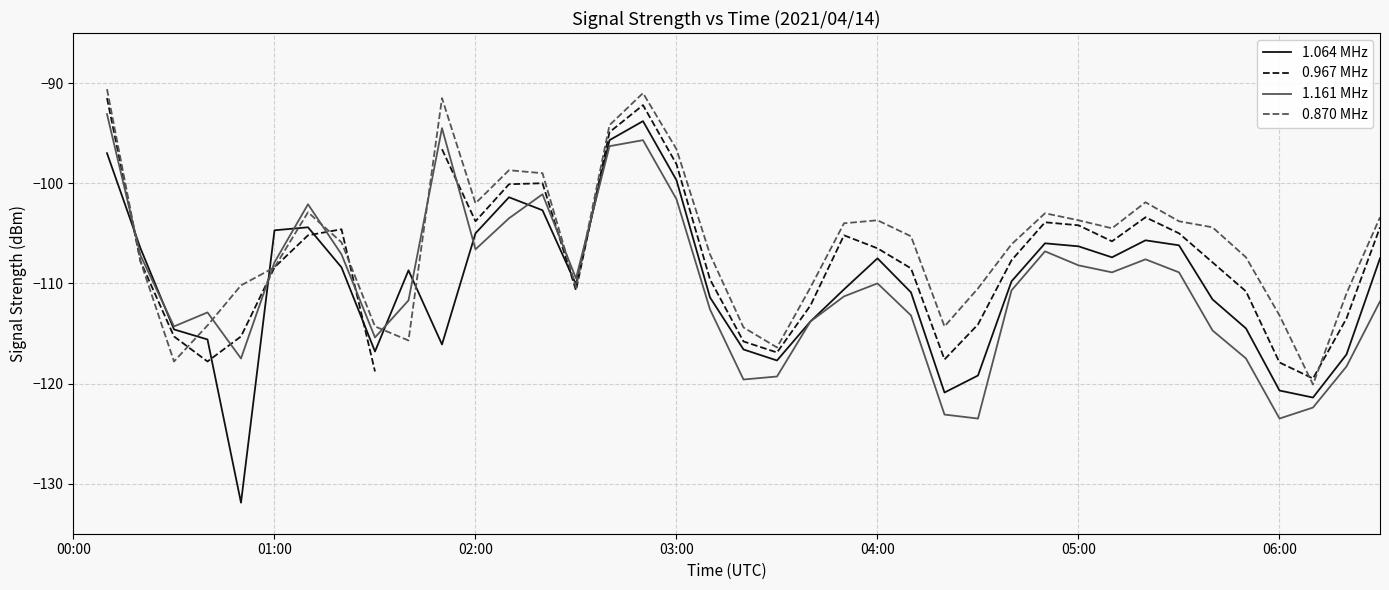

What is the sum of the 0.967 MHz values at 13 and 02:00?

-207.9